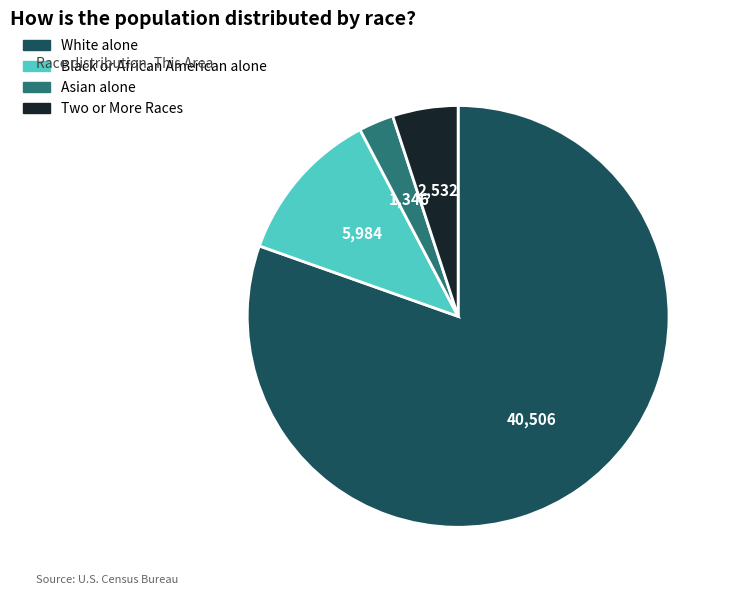

What is the majority slice?

White alone